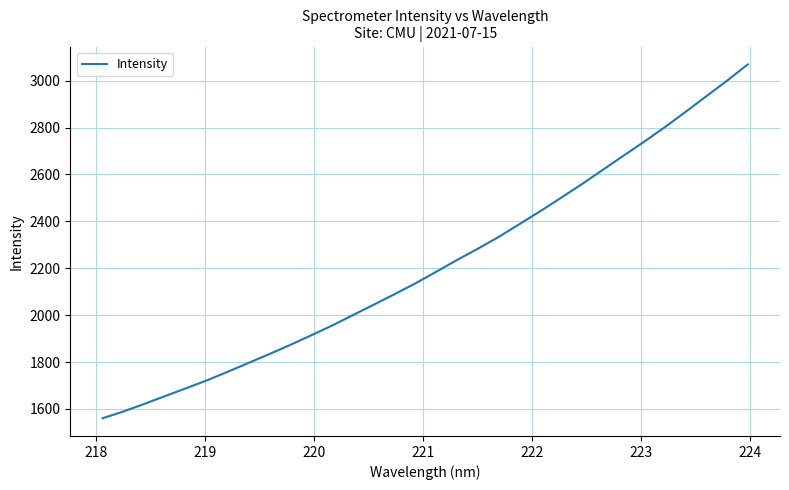

What is the greatest value displayed?

3069.1